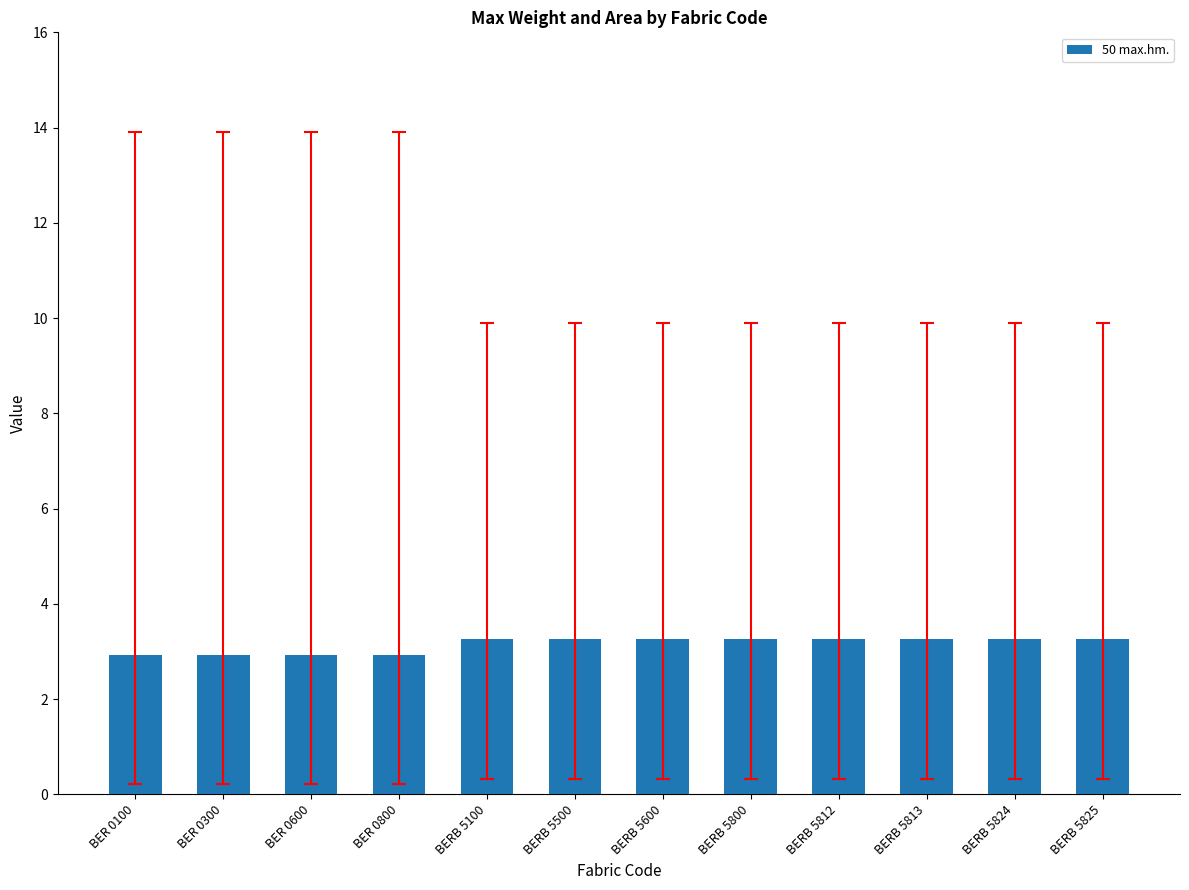

What position from the right is BERB 5100?

8